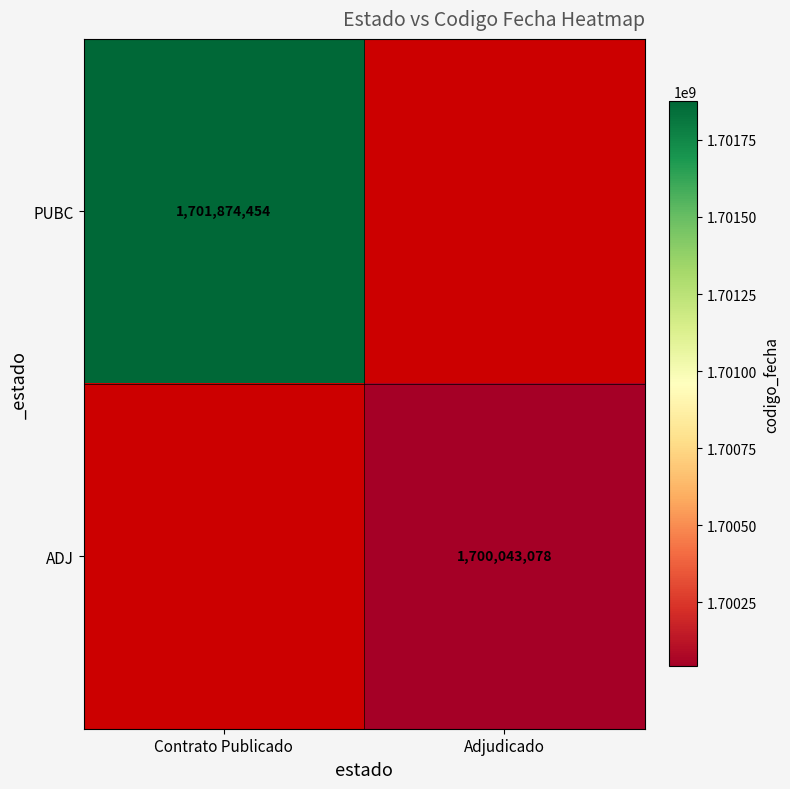

Is it true that ADJ equals 616929993 at Adjudicado?

False